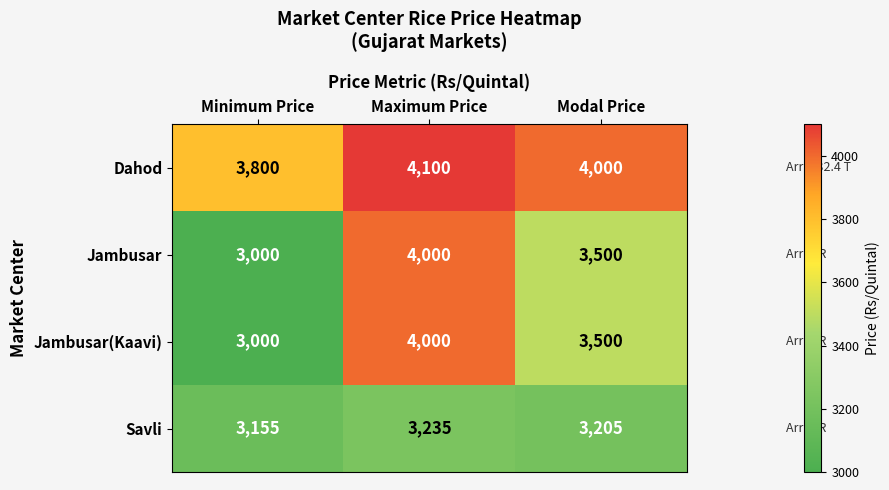

Where is Dahod nearest to the value 3950?

Modal Price